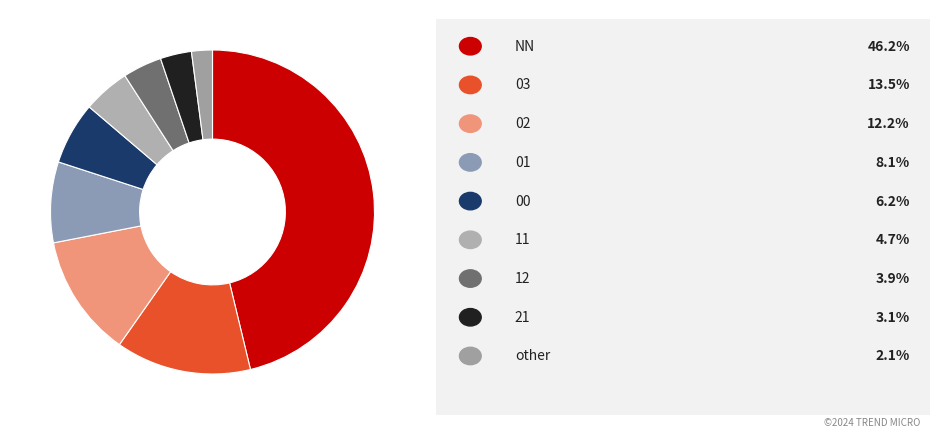

To the nearest percent, what is the average slice percentage?

11%